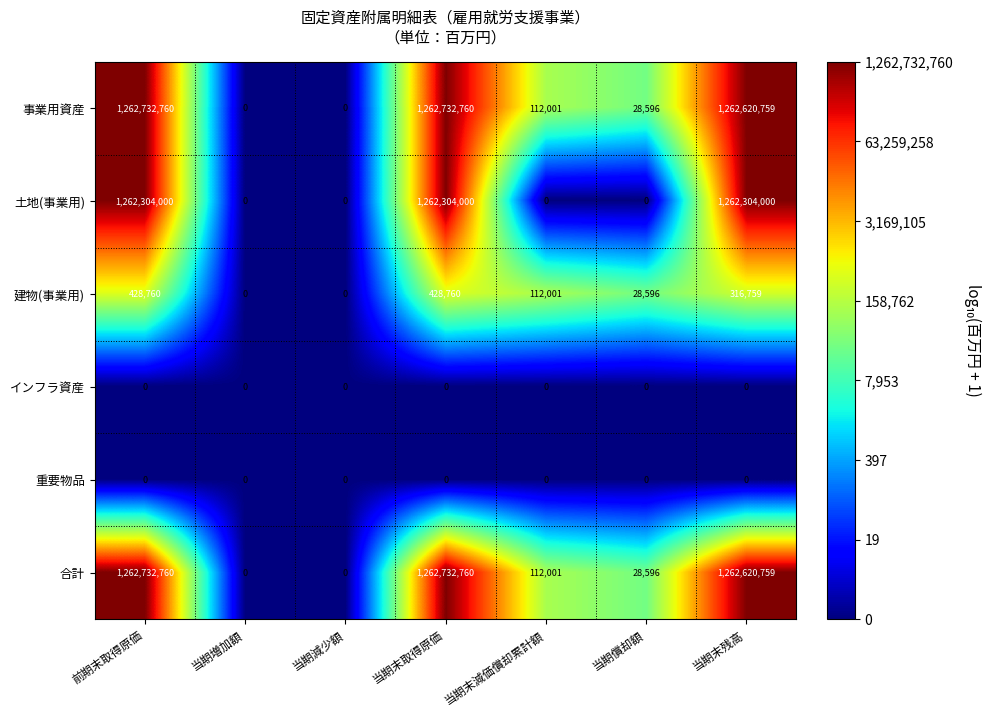

The value of インフラ資産 at 当期末残高 is 0. True or false?

True